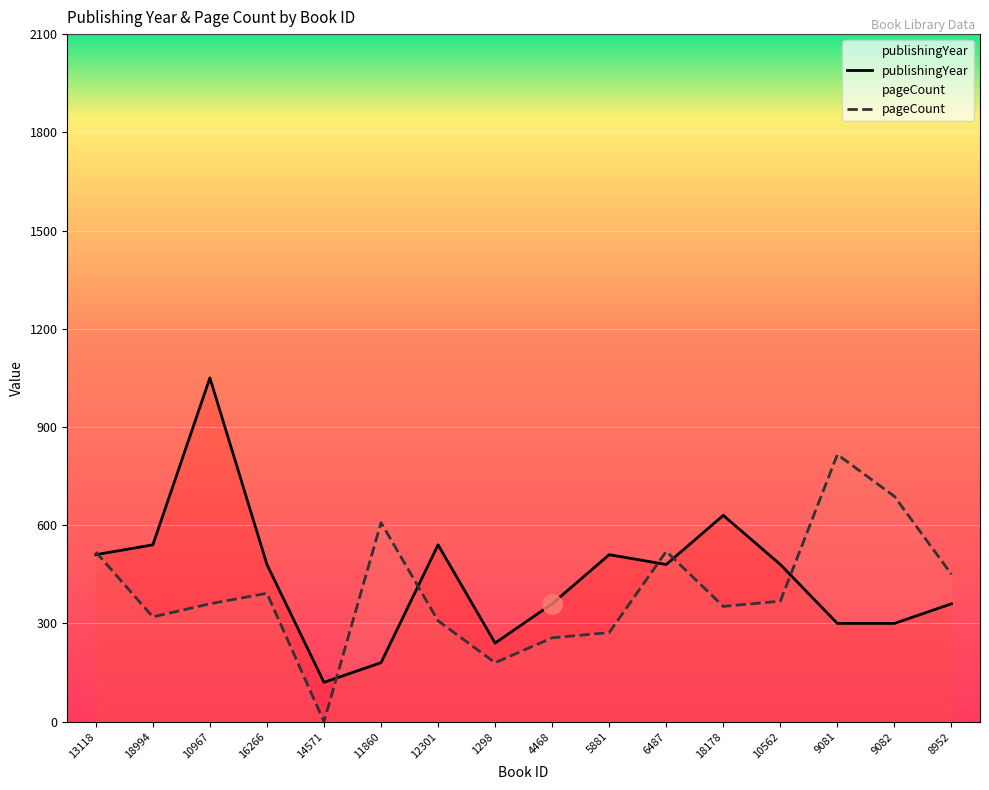

Reading right to left, extract all data points from this chart.

publishingYear: 360	300	300	480	630	480	510	360	240	540	180	120	480	1050	540	510
pageCount: 450	688	816	368	352	520	272	256	180	308	608	0	392	360	320	518